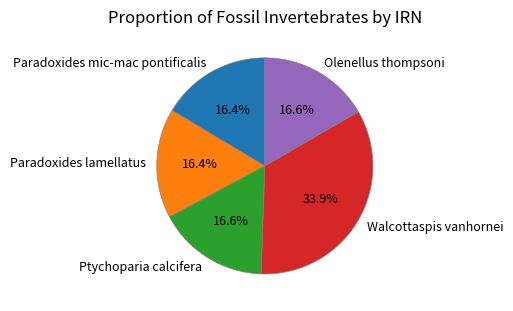

To the nearest percent, what portion does Paradoxides lamellatus represent?

16%